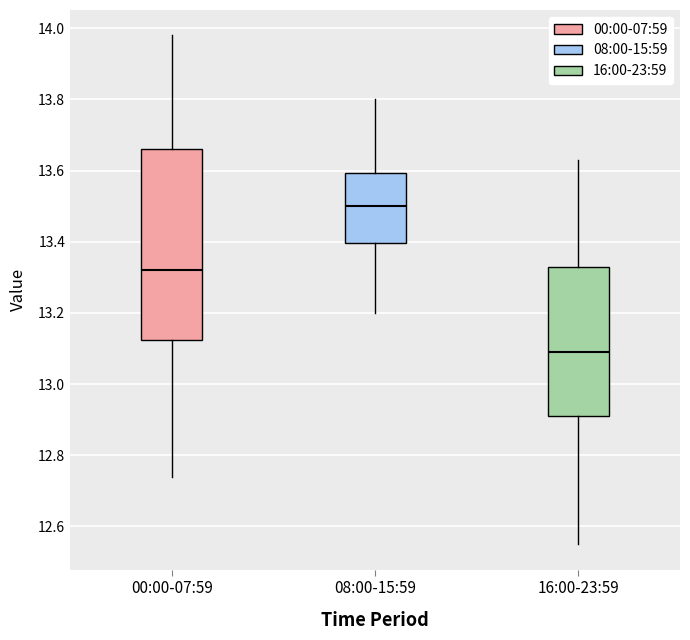

Which box is the tallest, from its lower edge to its upper edge?

00:00-07:59